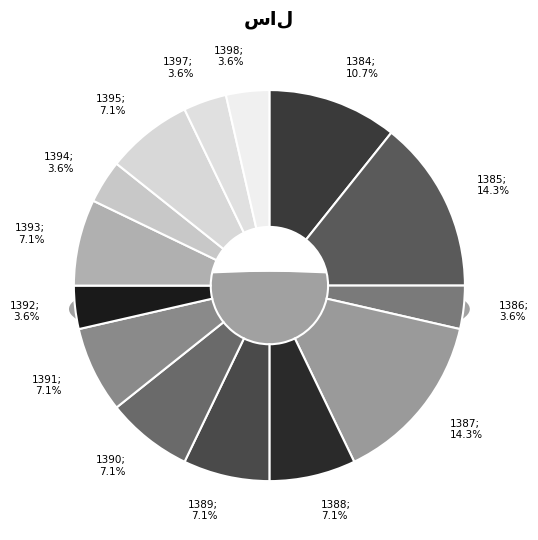

How many slices are in this pie chart?

14